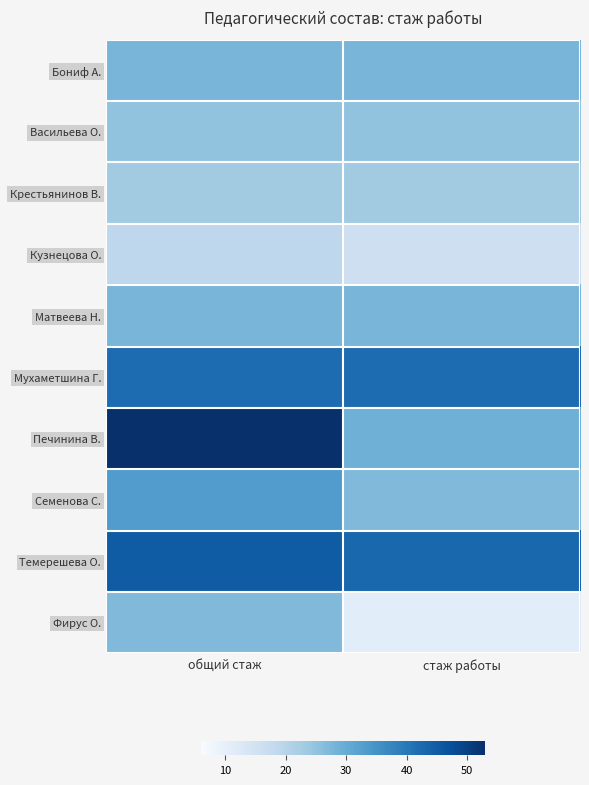

Reading right to left, what are all the values shown in this chart?

Бониф А.: стаж работы=28	общий стаж=28
Васильева О.: стаж работы=25	общий стаж=25
Крестьянинов В.: стаж работы=23	общий стаж=23
Кузнецова О.: стаж работы=16	общий стаж=19
Матвеева Н.: стаж работы=28	общий стаж=28
Мухаметшина Г.: стаж работы=42	общий стаж=42
Печинина В.: стаж работы=29	общий стаж=53
Семенова С.: стаж работы=27	общий стаж=33
Темерешева О.: стаж работы=43	общий стаж=45
Фирус О.: стаж работы=11	общий стаж=27